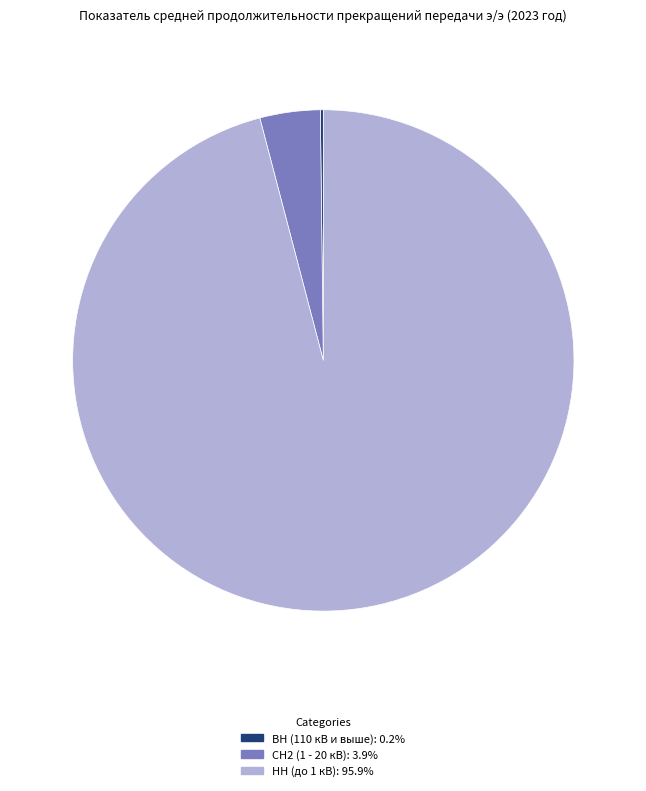

Is there a majority slice in this chart?

Yes